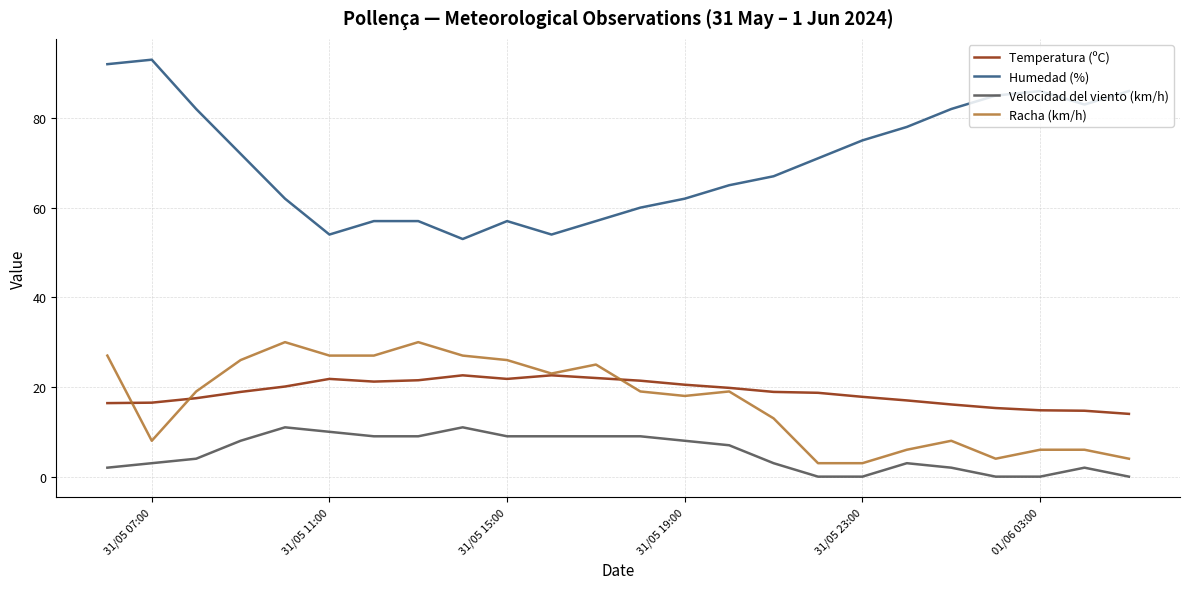

Which series has the largest total across all categories?

Humedad (%)